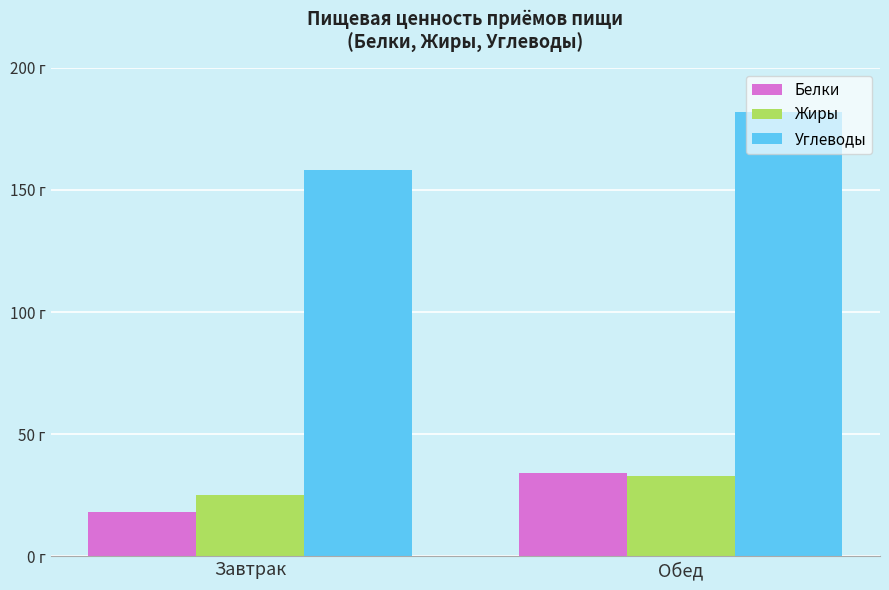

What are all the series names shown in the legend?

Белки, Жиры, Углеводы